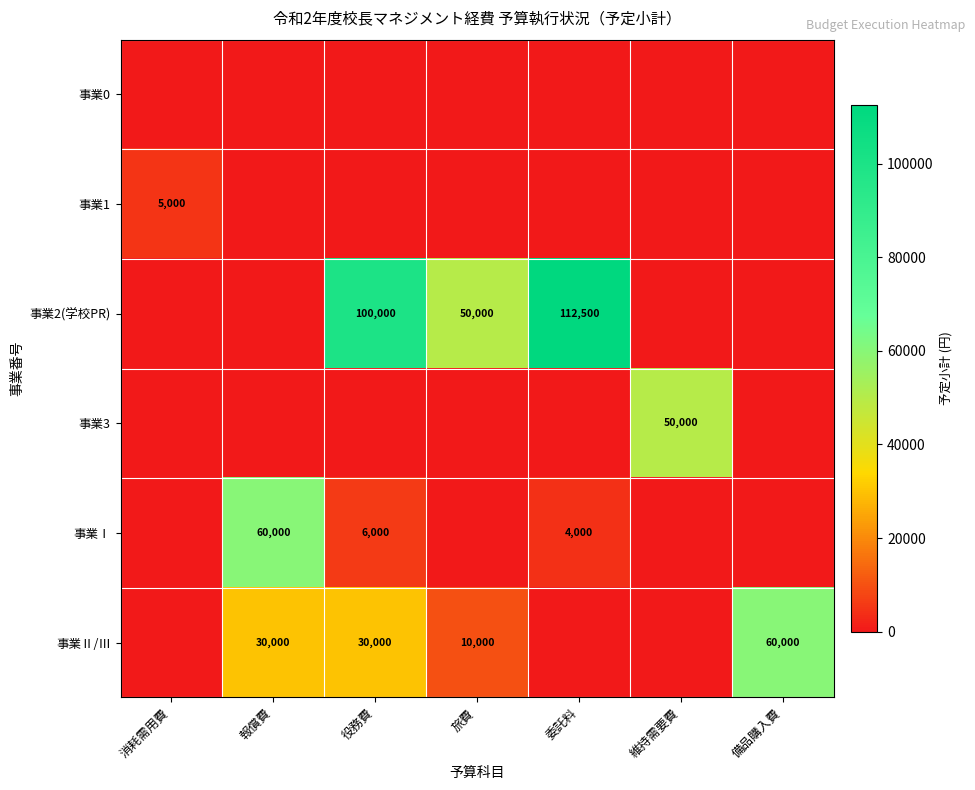

What is the total value across all series at 備品購入費?

60000